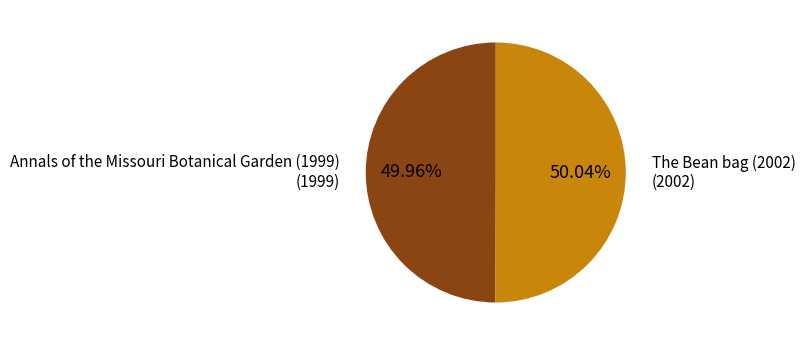

To the nearest percent, what percentage of the pie is Annals of the Missouri Botanical Garden (1999)?

50%